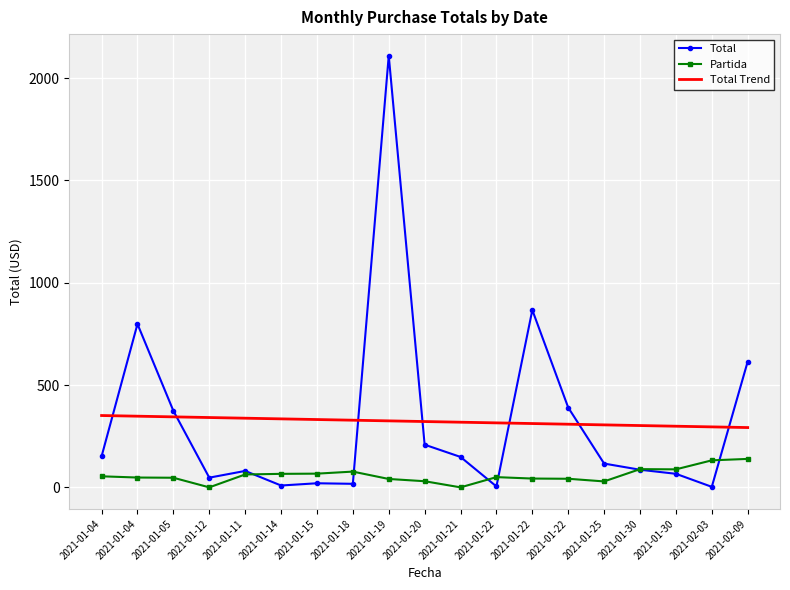

At 2021-02-09, list the series in order from largest to smallest.

Total, Total Trend, Partida